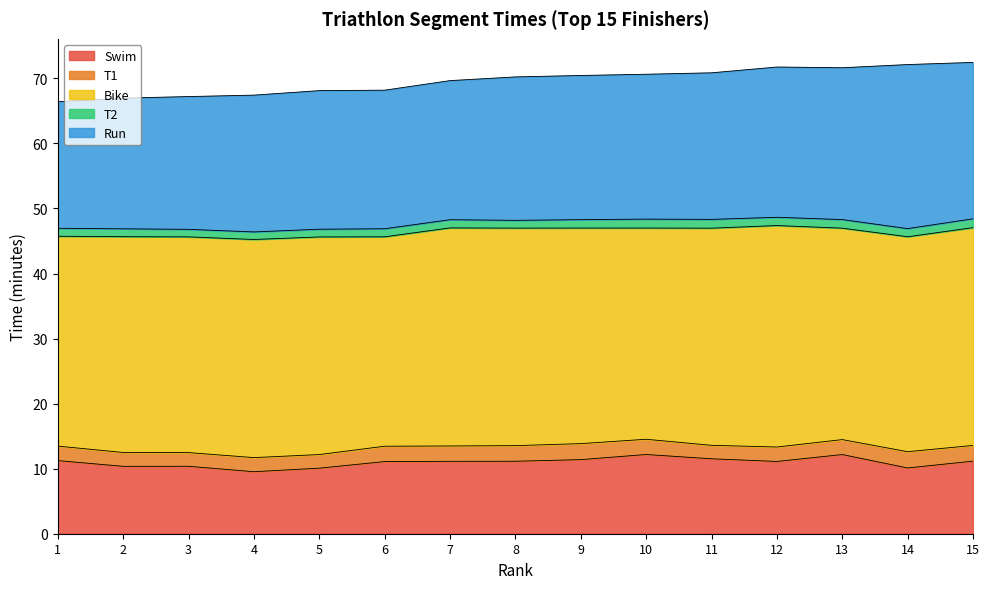

What are all the series names shown in the legend?

Swim, T1, Bike, T2, Run